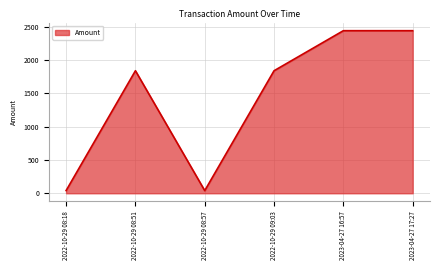

What is the greatest value displayed?

2441.3